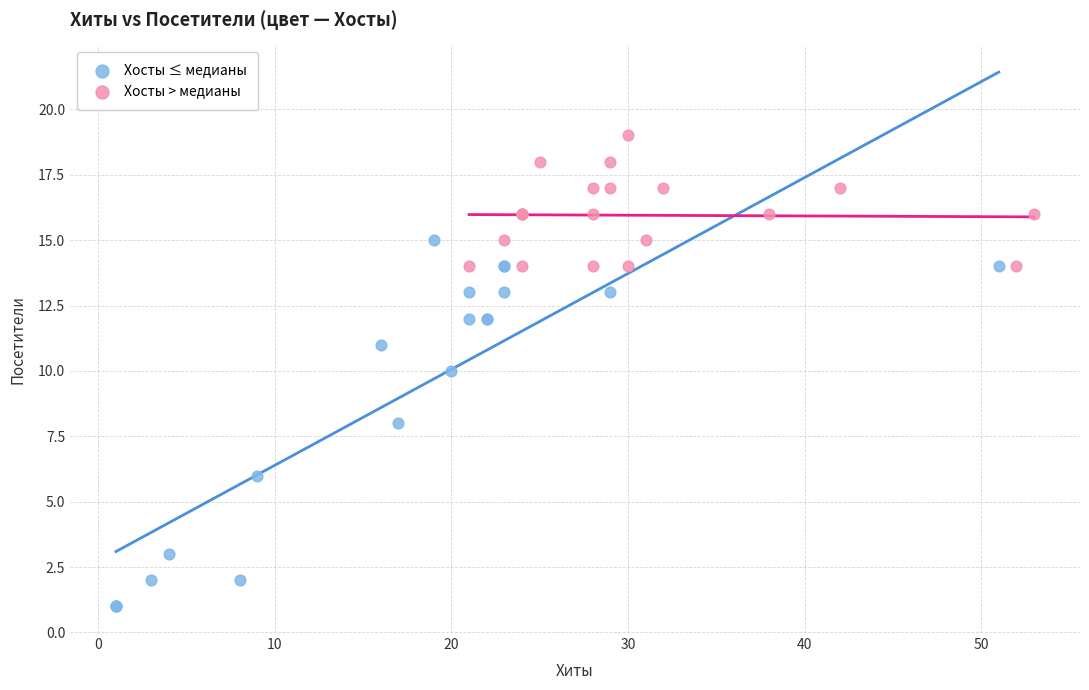

Which series has the largest Y range (max minus min)?

Хосты ≤ медианы